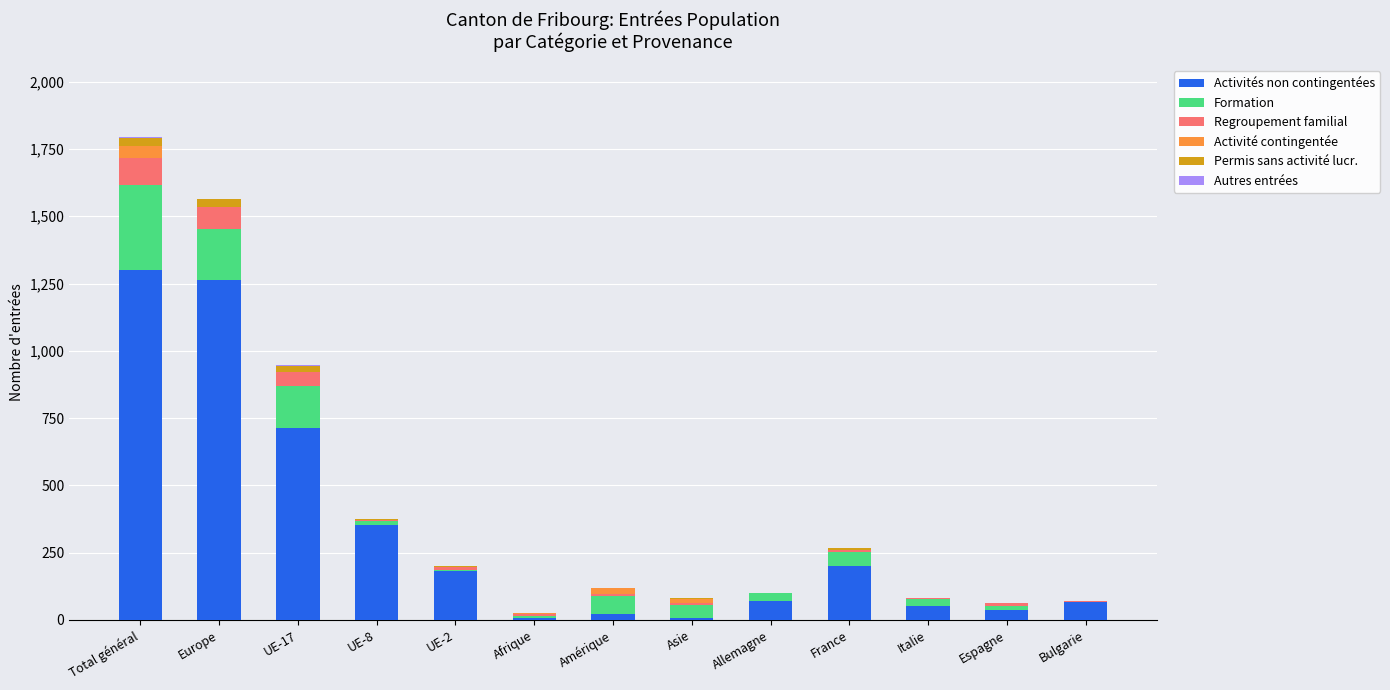

Is it true that Permis de séjour sans activité lucrative (col_6) equals 1 at UE-2?

True